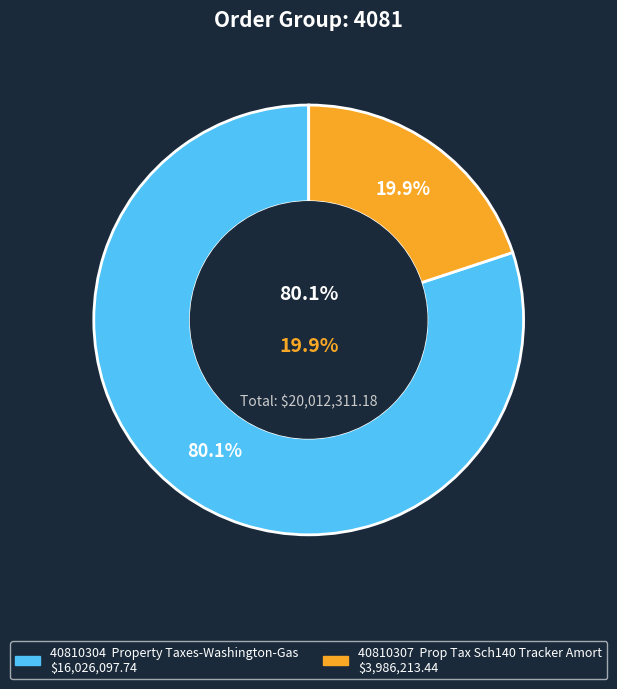

What portion of the pie excludes 40810304  Property Taxes-Washington-Gas?

19.9%